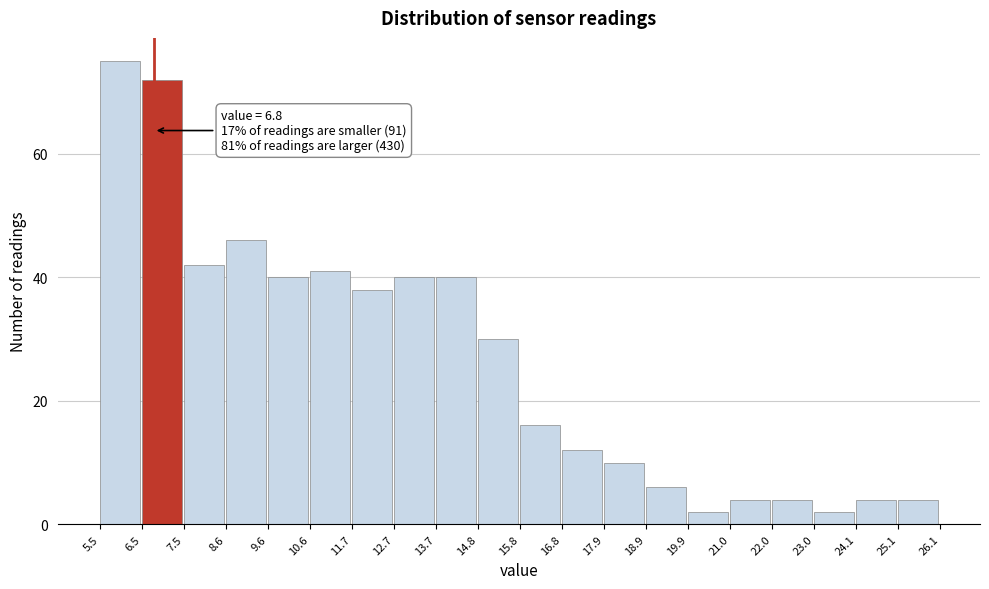

Over which range of the x-axis is the bar tallest?

5.5 to 6.5